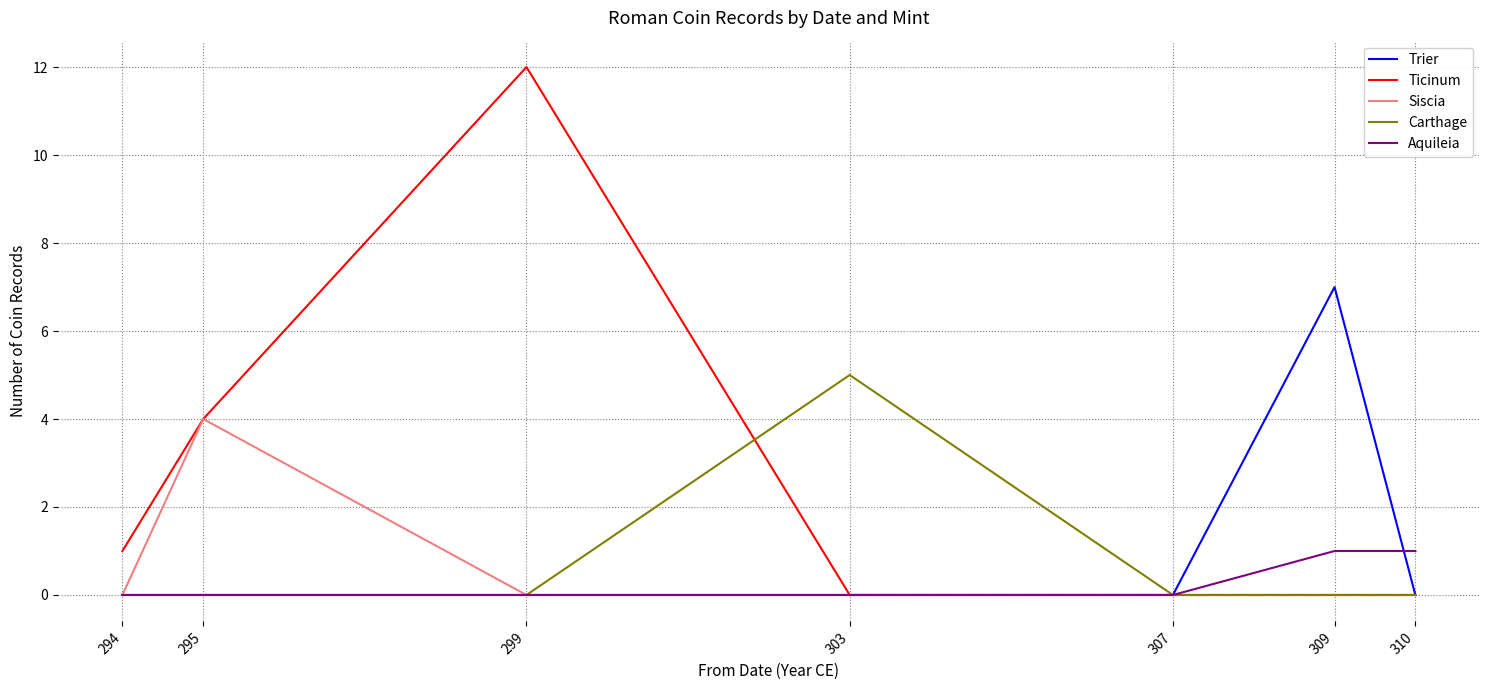

Is this an area chart (filled region under the line)?

No